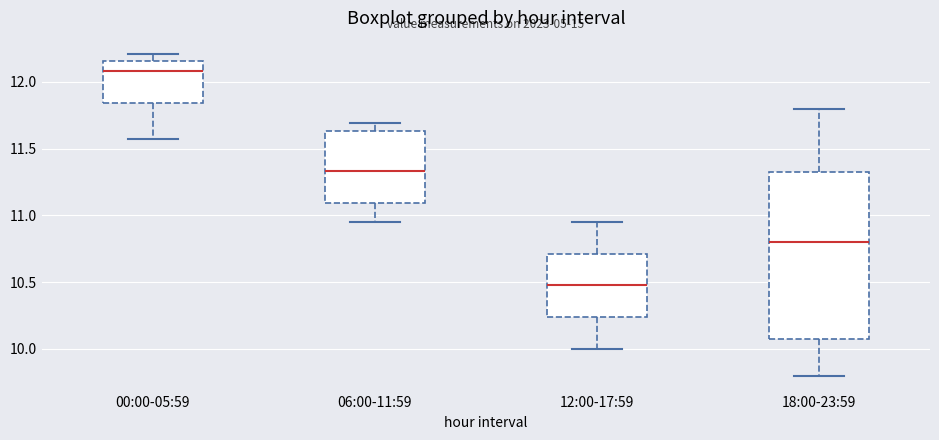

Where does the upper whisker of the box for 18:00-23:59 end on the y-axis? The values are not printed on the chart, so give them approximately, as read against the axis.

11.80